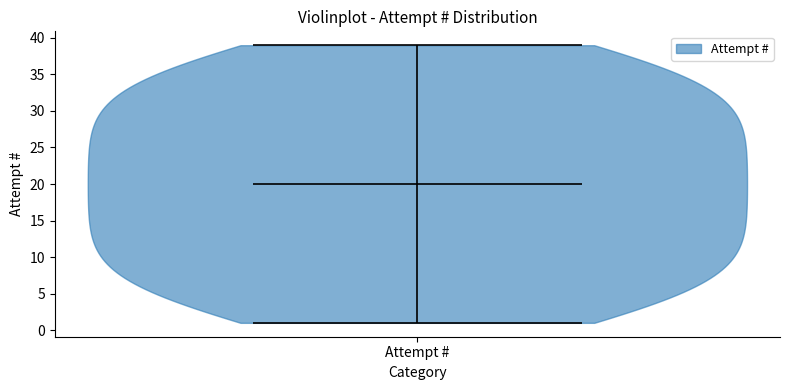

What is the lowest point the violin for Attempt # reaches on the y-axis? The values are not printed on the chart, so give them approximately, as read against the axis.

1